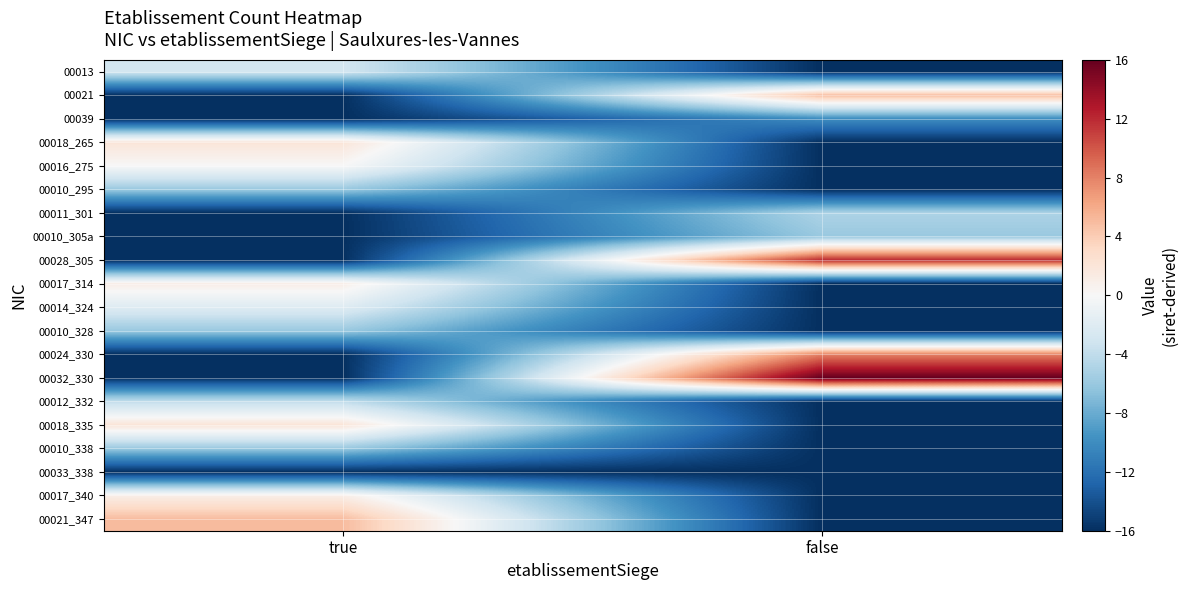

Reading right to left, what are all the values shown in this chart?

00013: false=-16	true=-3
00021: false=5	true=-16
00039: false=-10	true=-16
00018_265: false=-16	true=2
00016_275: false=-16	true=0
00010_295: false=-16	true=-6
00011_301: false=-5	true=-16
00010_305a: false=-6	true=-16
00028_305: false=12	true=-16
00017_314: false=-16	true=1
00014_324: false=-16	true=-2
00010_328: false=-16	true=-6
00024_330: false=8	true=-16
00032_330: false=16	true=-16
00012_332: false=-16	true=-4
00018_335: false=-16	true=2
00010_338: false=-16	true=-6
00033_338: false=-16	true=-16
00017_340: false=-16	true=1
00021_347: false=-16	true=5